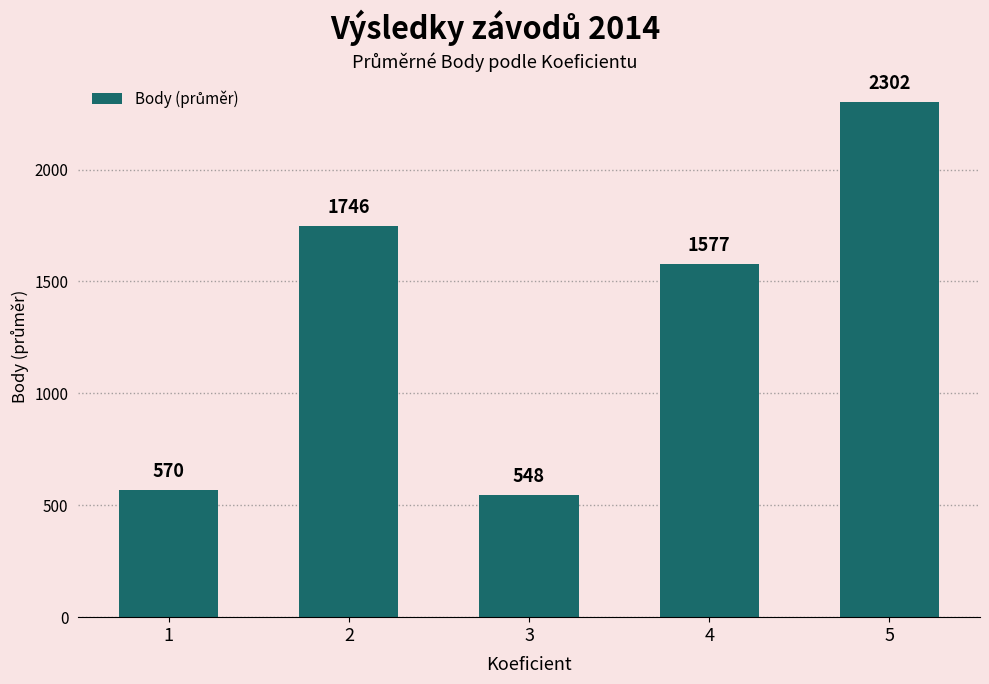

At which category does the chart reach its peak across all series?

5